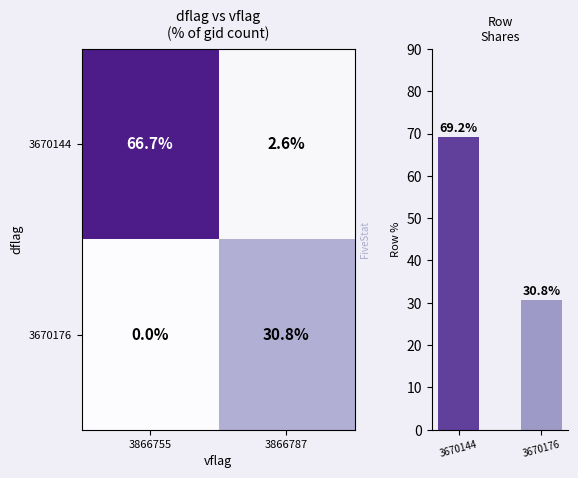

What value does the 3670144 series have at 3866755?

66.7